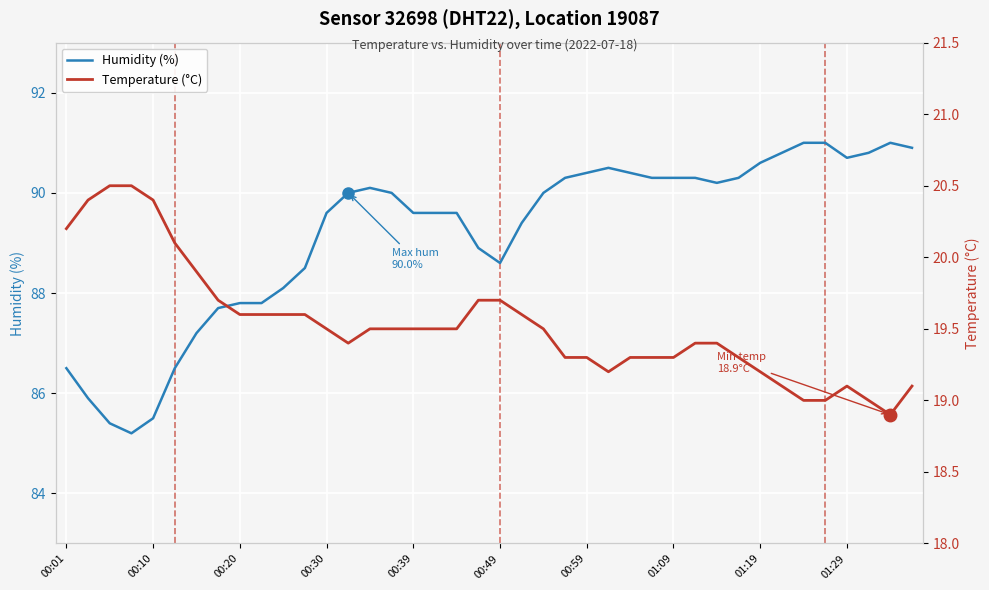

What is the difference between the second highest and second lowest values in the Humidity (%) series?

5.6